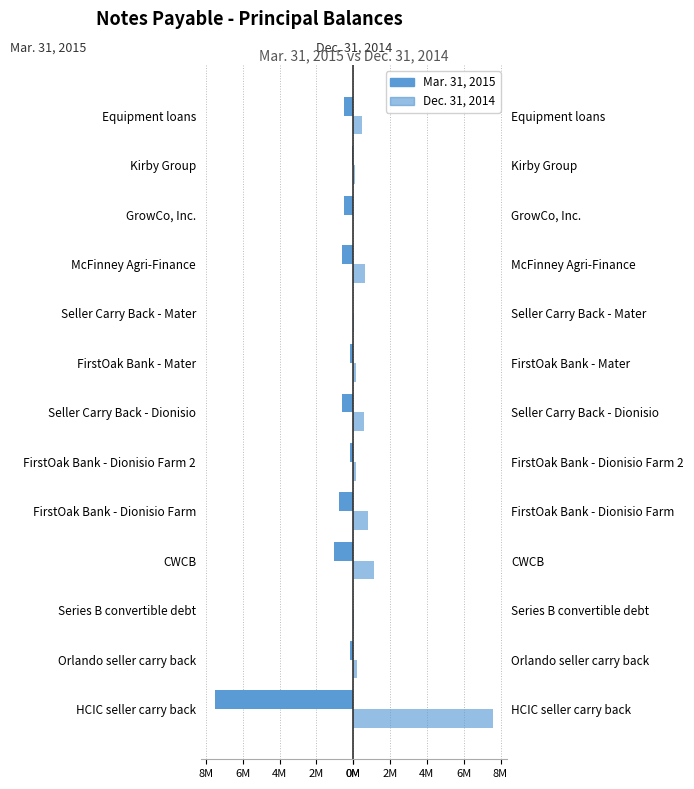

What is the maximum value shown in the chart?

7.6